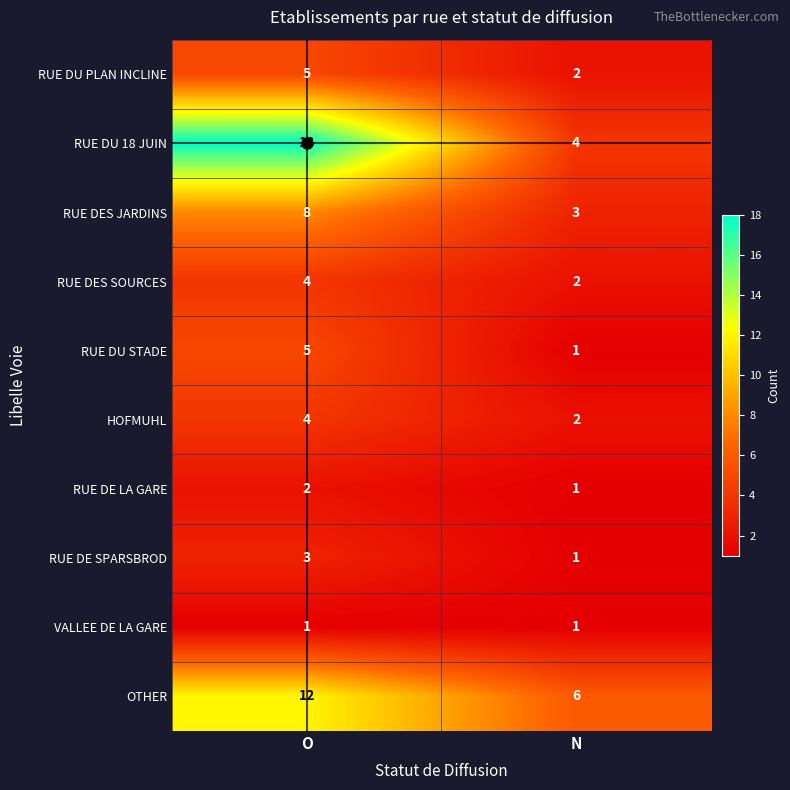

What is the difference between the OTHER values at N and O?

6